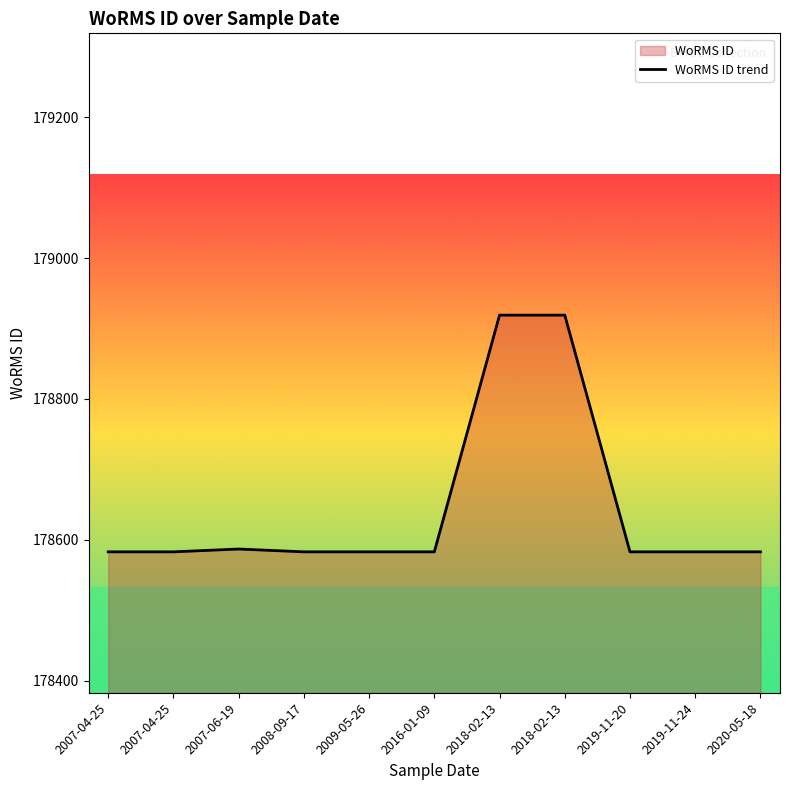

Reading right to left, transcribe all the data shown in this chart.

2020-05-18=178583	2019-11-24=178583	2019-11-20=178583	2018-02-13=178919	2018-02-13=178919	2016-01-09=178583	2009-05-26=178583	2008-09-17=178583	2007-06-19=178587	2007-04-25=178583	2007-04-25=178583